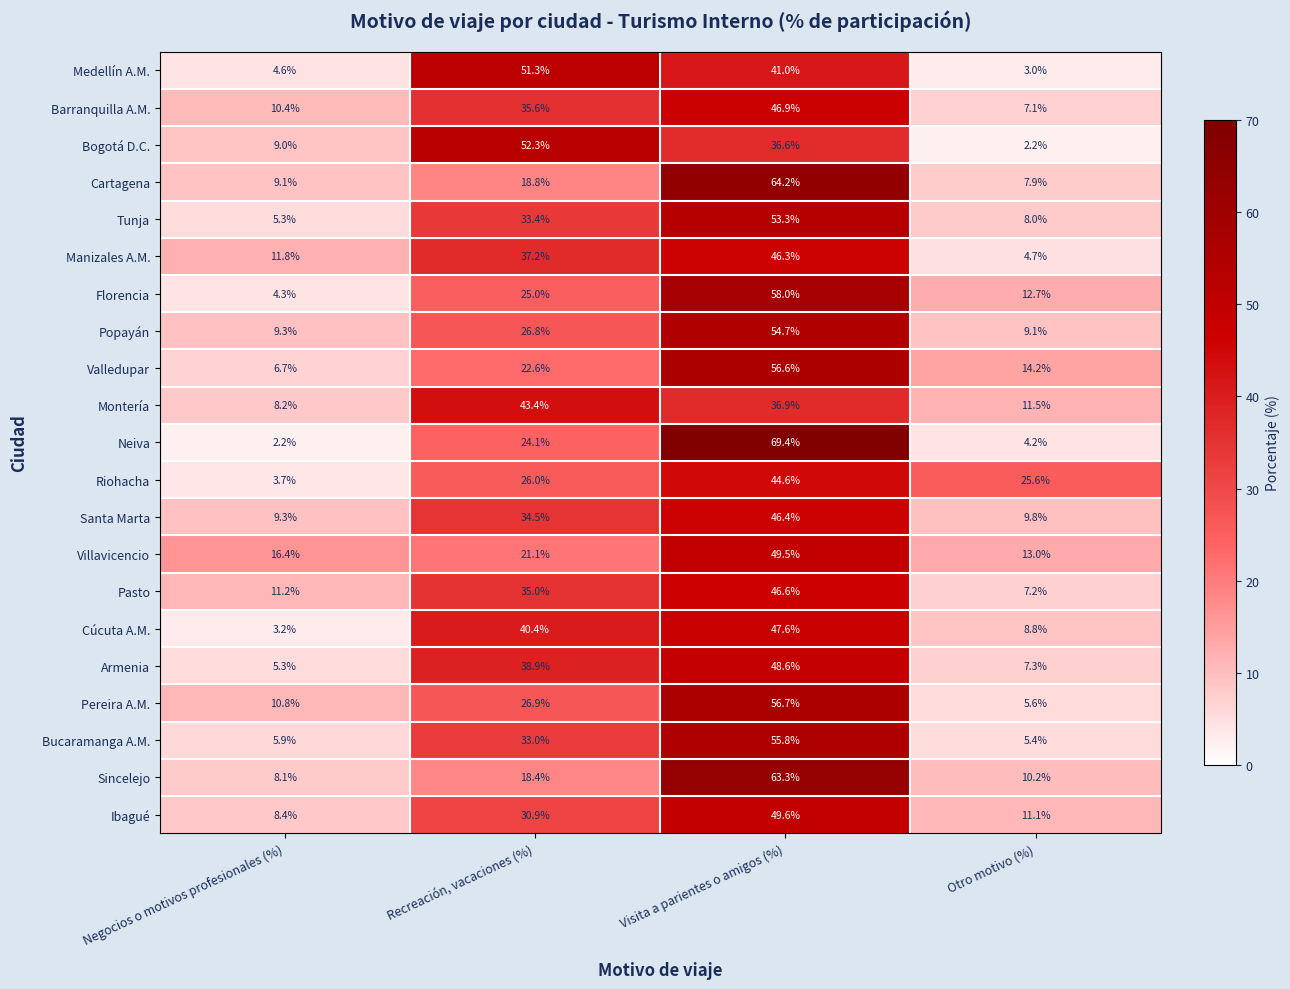

Rank the series by their maximum value, from lowest to highest.

Montería, Riohacha, Manizales A.M., Santa Marta, Pasto, Barranquilla A.M., Cúcuta A.M., Armenia, Villavicencio, Ibagué, Medellín A.M., Bogotá D.C., Tunja, Popayán, Bucaramanga A.M., Valledupar, Pereira A.M., Florencia, Sincelejo, Cartagena, Neiva